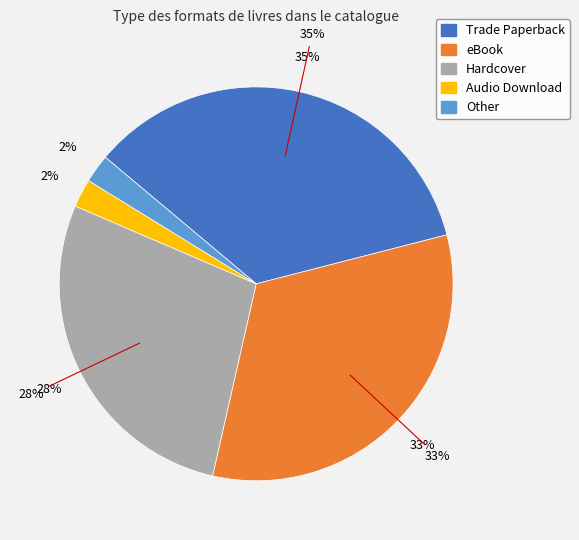

Rank the categories by value from highest to lowest.

Trade Paperback, eBook, Hardcover, Audio Download, Other